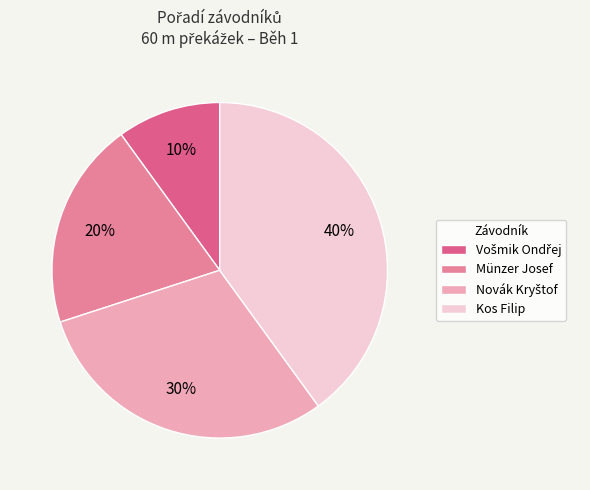

To the nearest percent, what is the difference between the largest and smallest slice percentages?

30%